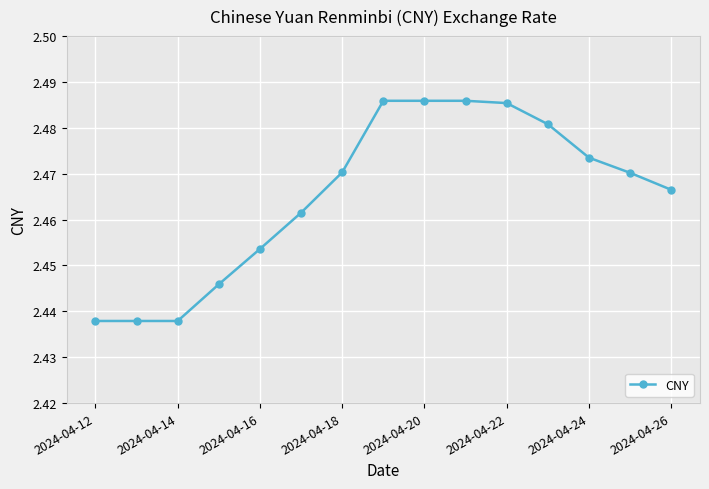

What is the sum of all values?

37.0